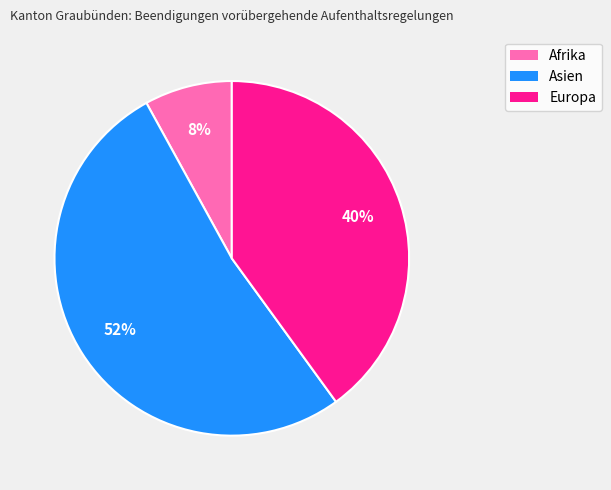

To the nearest percent, what portion does Europa represent?

40%